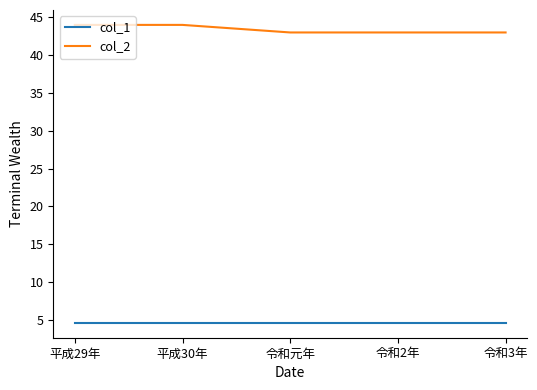

What is the difference between the highest and lowest values at 平成29年?

39.4